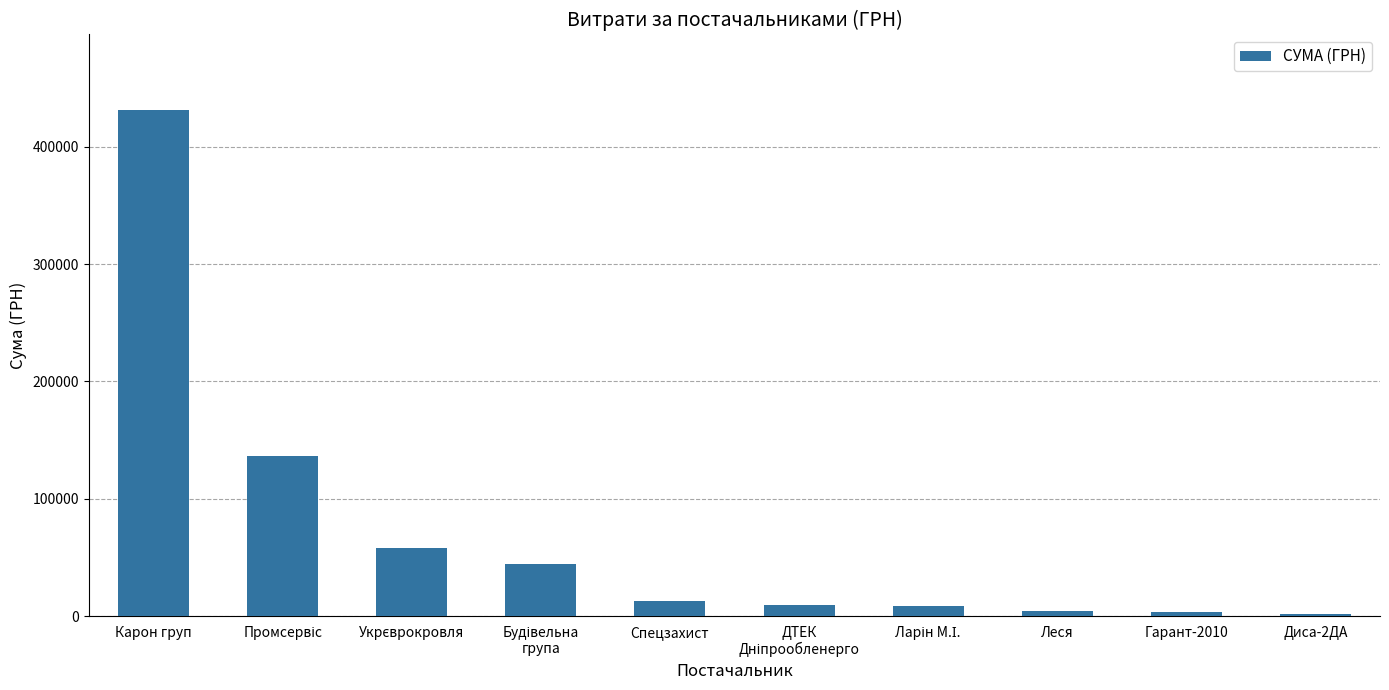

What value does the data have at Спецзахист?

12900.0